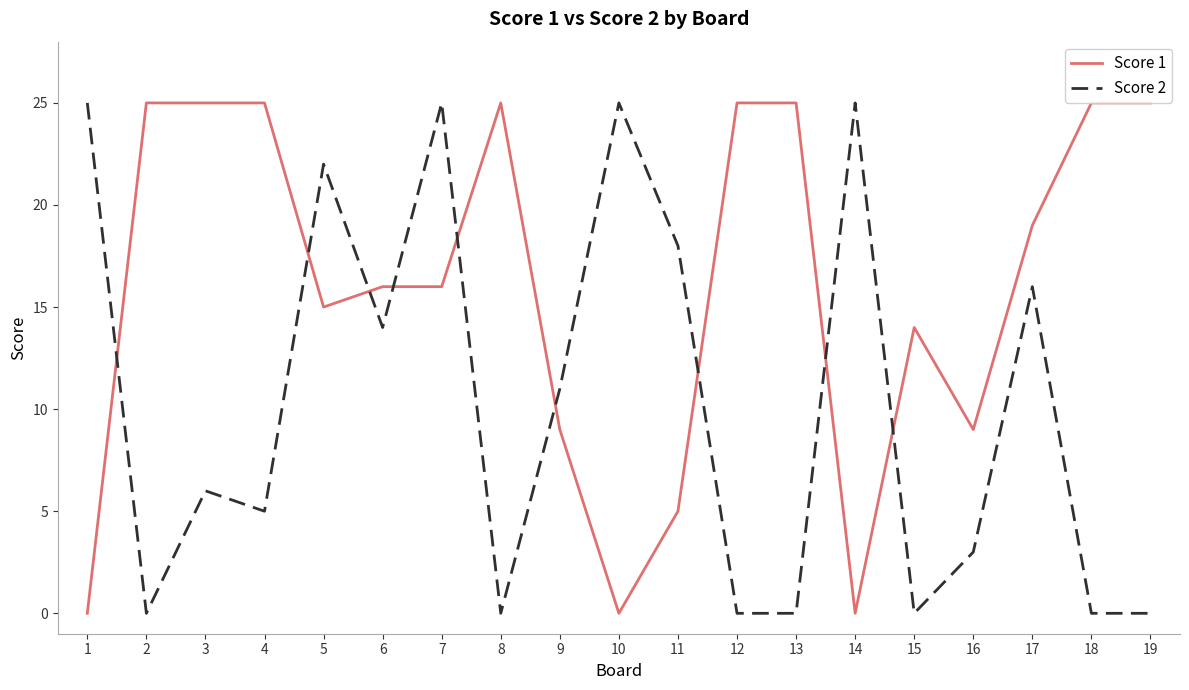

How many data points in Score 2 are less than 6?

9